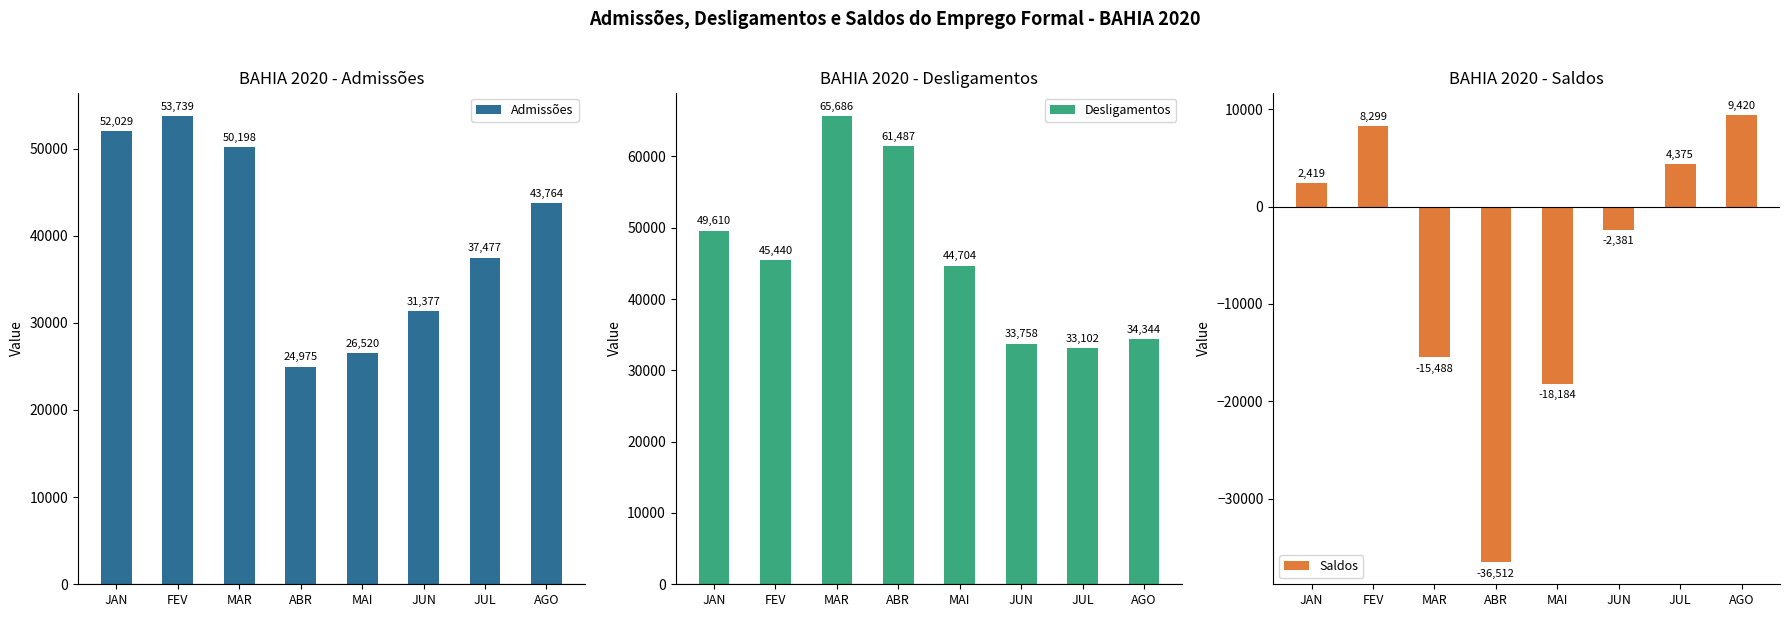

Is the value of Saldos at JUN greater than the value of Desligamentos at AGO?

No